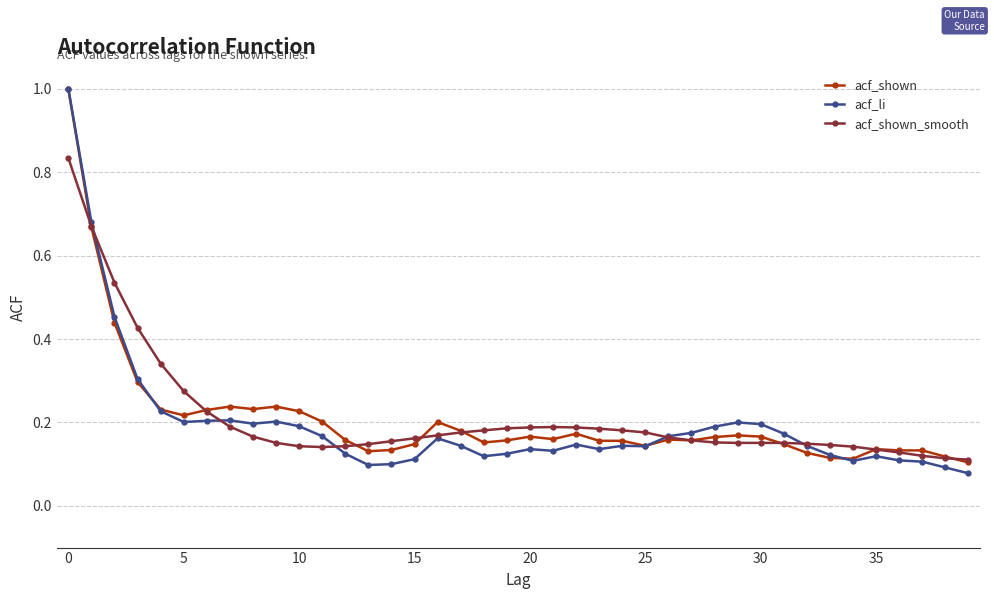

What is the greatest value displayed?

1.0